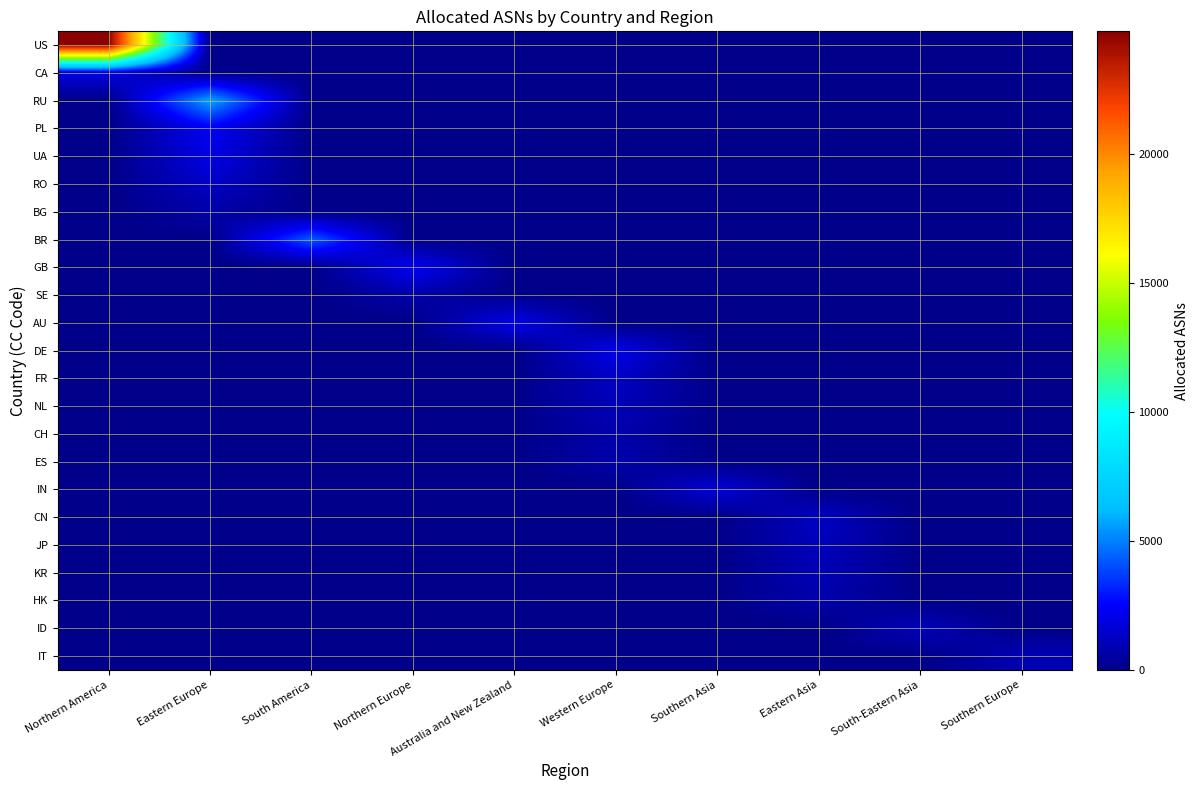

What is the spread (max minus min) of values at South America?

4311